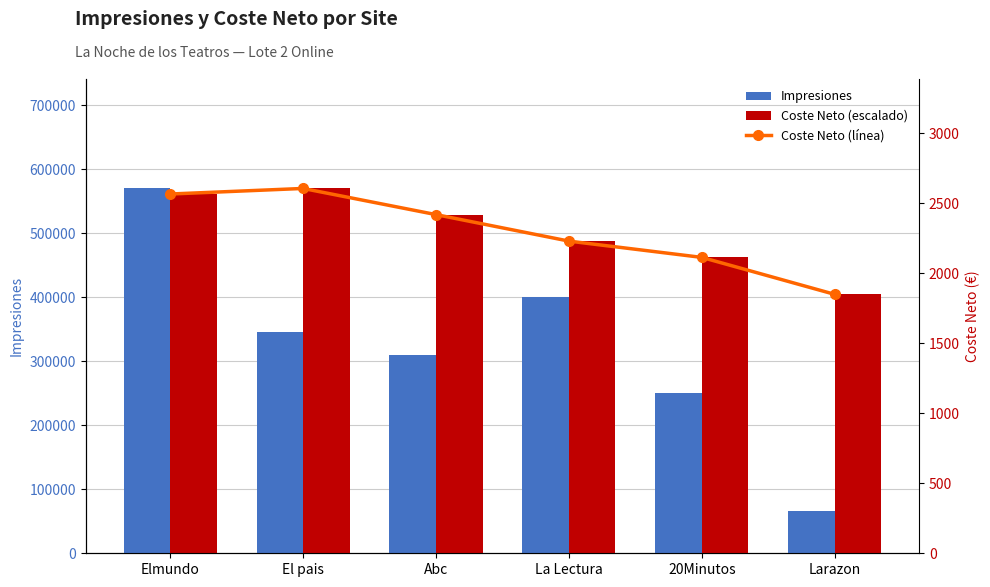

Are the bars grouped side by side (vs. stacked)?

Yes